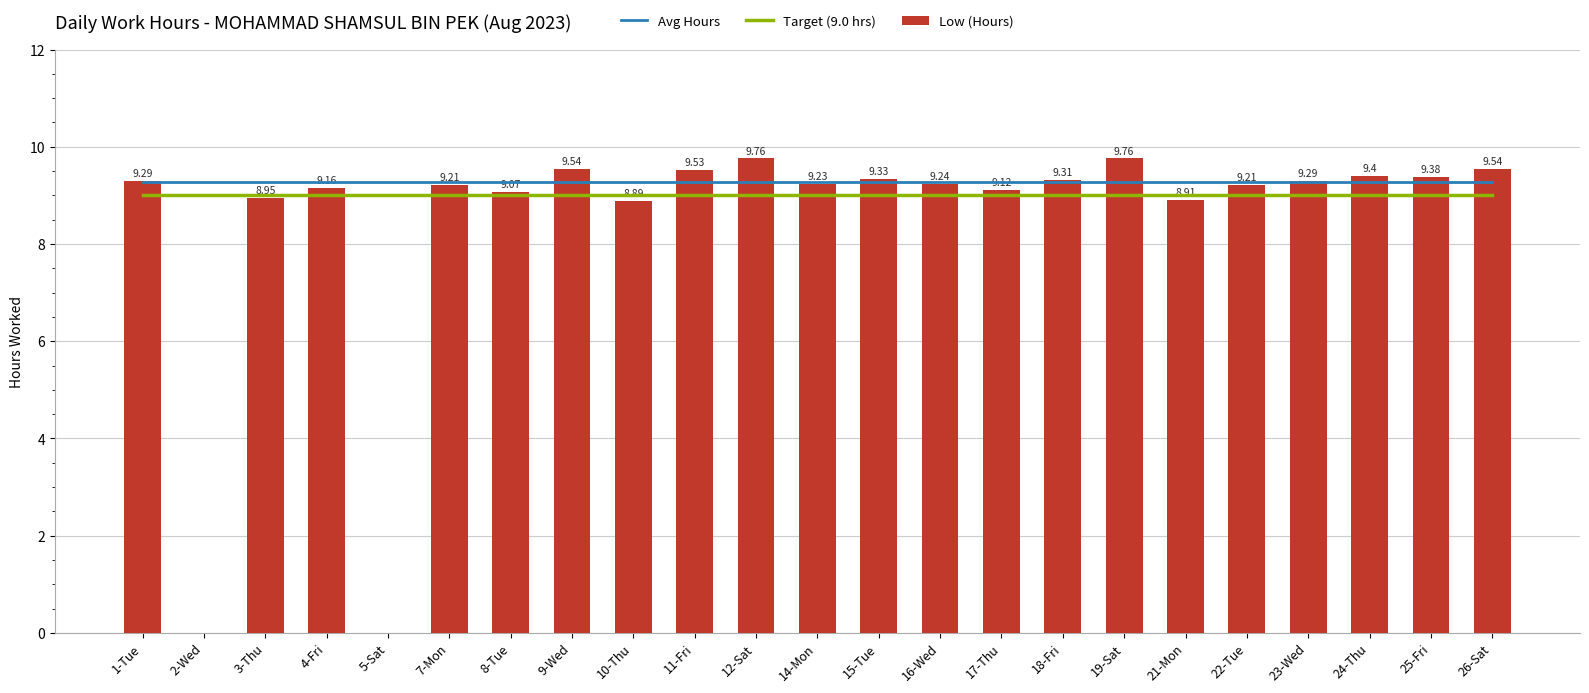

What is the difference between the second highest and minimum values in the Low (Hours) series?

9.8